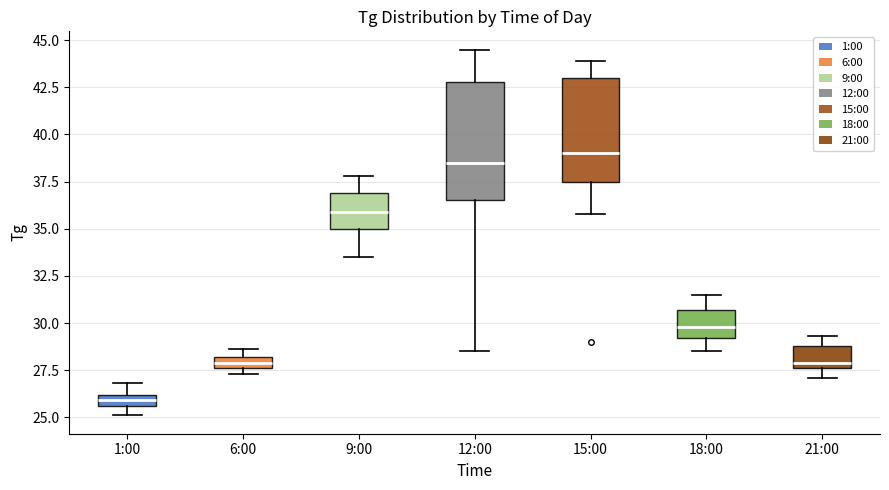

Which box's median line is the highest?

15:00